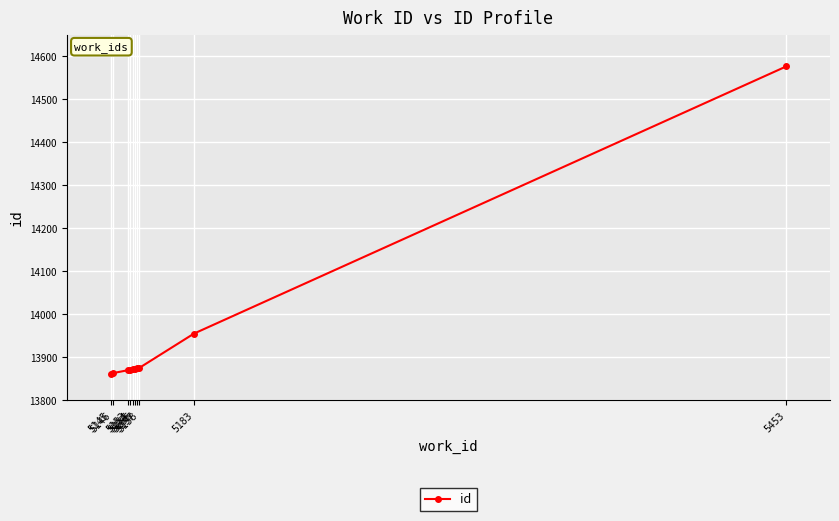

The chart shows a value of 13862 at 5145. True or false?

True